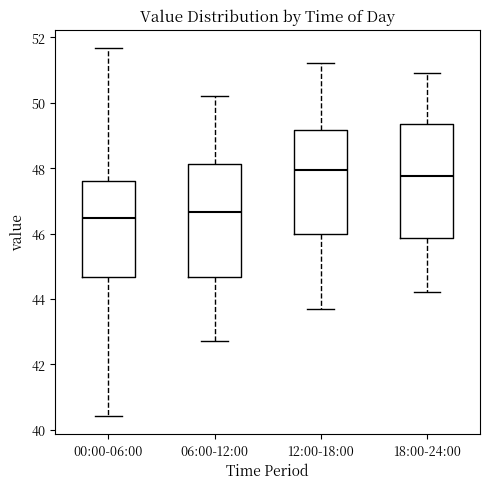

Reading left to right, transcribe this box plot: for each box, give where its median line is, the range the box spans, and where its two whiskers end, as read against the y-axis. The values are not printed on the chart, so give them approximately, as read against the axis.

00:00-06:00: median 46.4, box 44.6 to 47.6, whiskers 40.4 to 51.6
06:00-12:00: median 46.6, box 44.6 to 48.2, whiskers 42.8 to 50.2
12:00-18:00: median 48.0, box 46.0 to 49.2, whiskers 43.8 to 51.2
18:00-24:00: median 47.8, box 45.8 to 49.4, whiskers 44.2 to 51.0